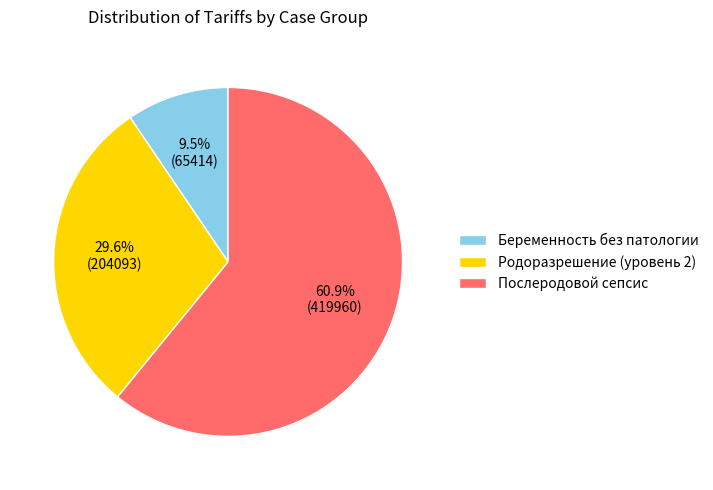

Which slice is the largest?

Послеродовой сепсис